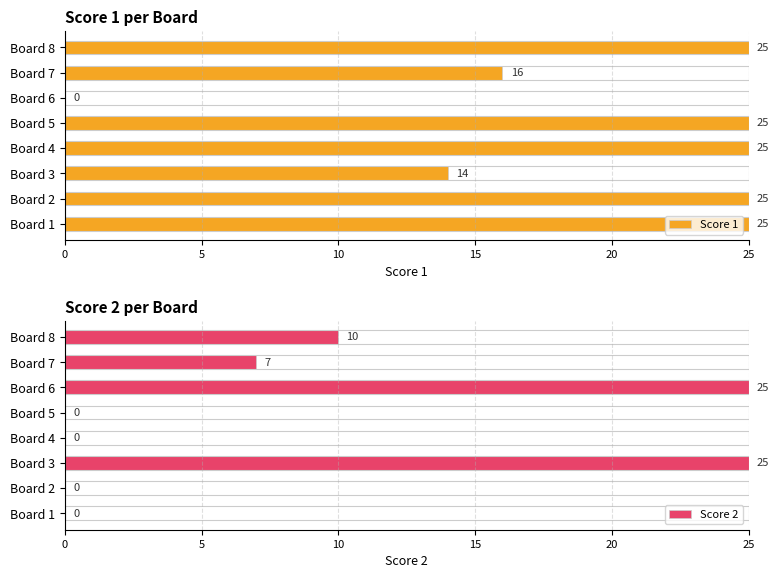

Count the Score 2 values in the range 0 to 25.

8